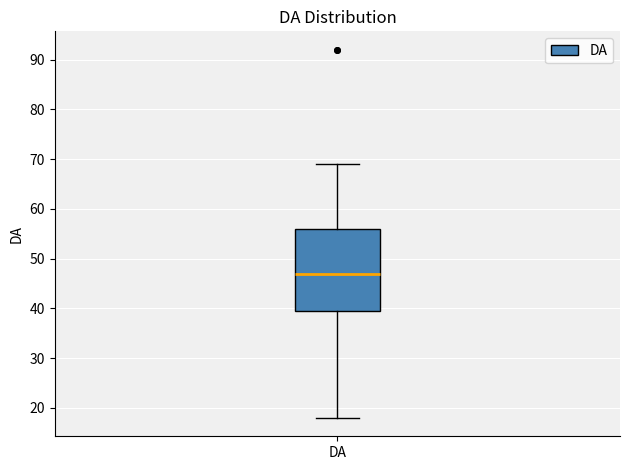

Where is the upper edge of the box for DA on the y-axis? The values are not printed on the chart, so give them approximately, as read against the axis.

56